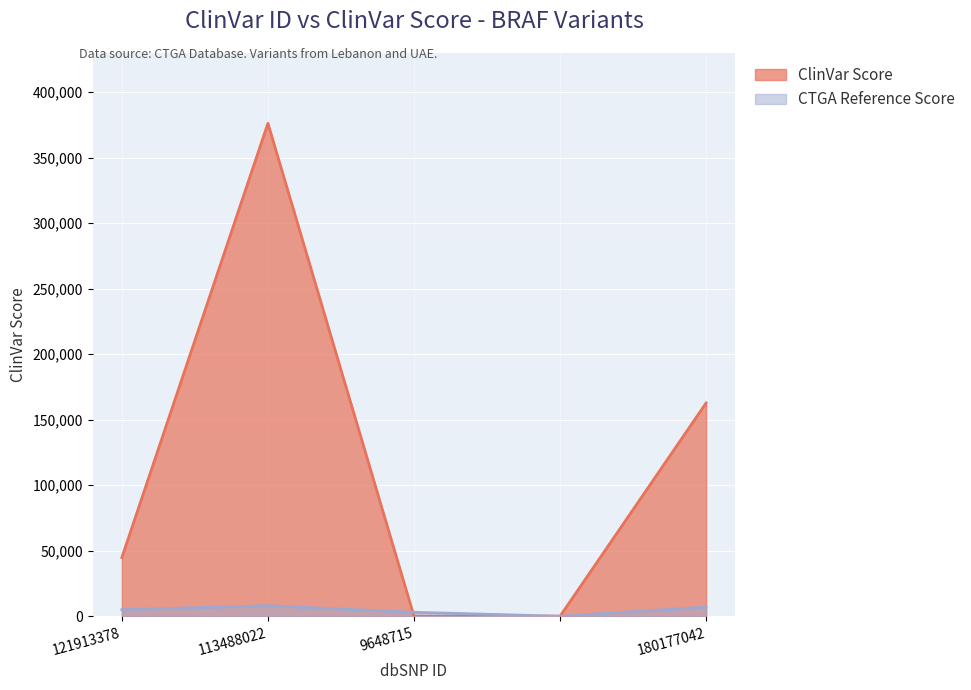

True or false: the data has more than 0 interior local peaks.

True